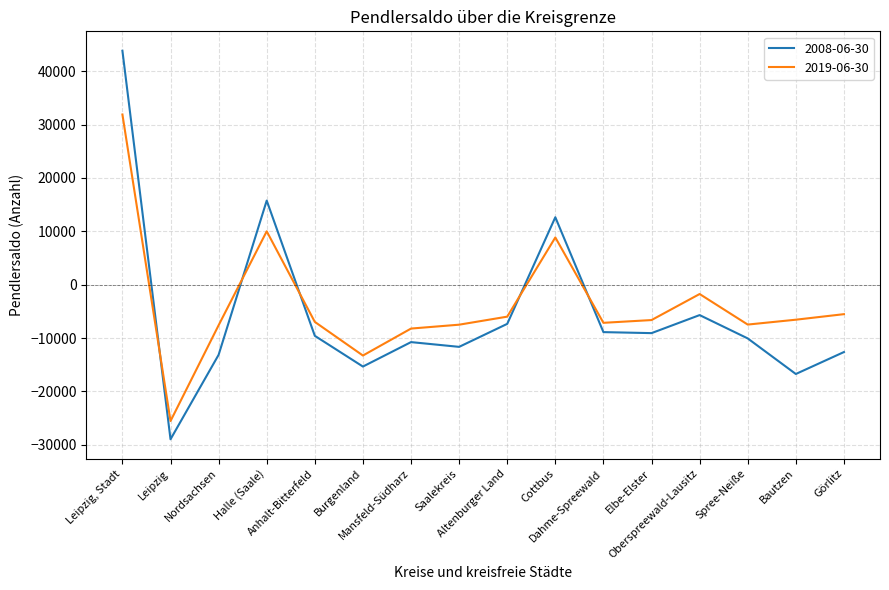

What is the minimum value for 2008-06-30?

-28984